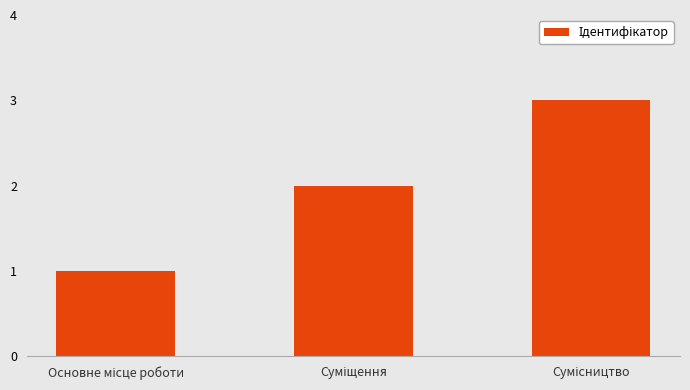

What is the maximum value shown in the chart?

3